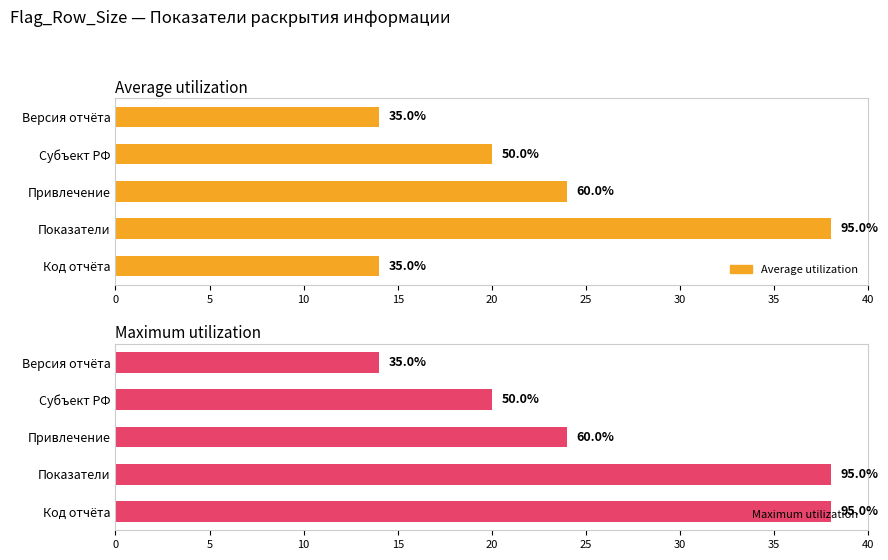

What is the value of the Average utilization bar at the 4th from the left?

20